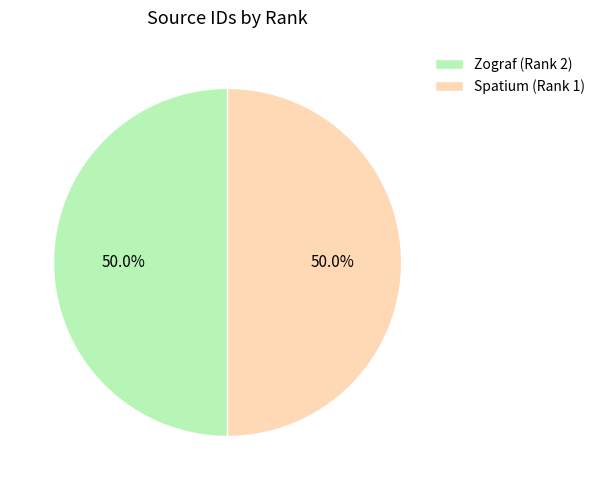

To the nearest percent, what is the combined percentage of Zograf (Rank 2) and Spatium (Rank 1)?

100%